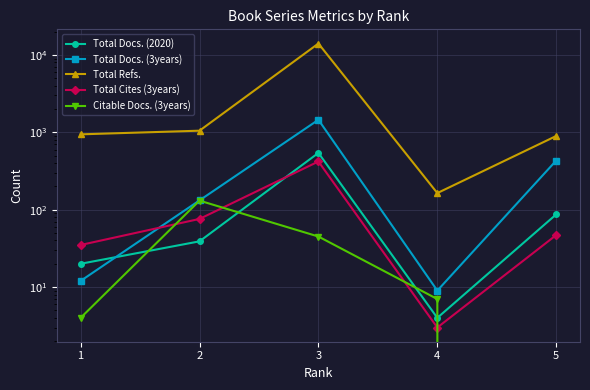

How many values in the Total Refs. series are below 942?

2